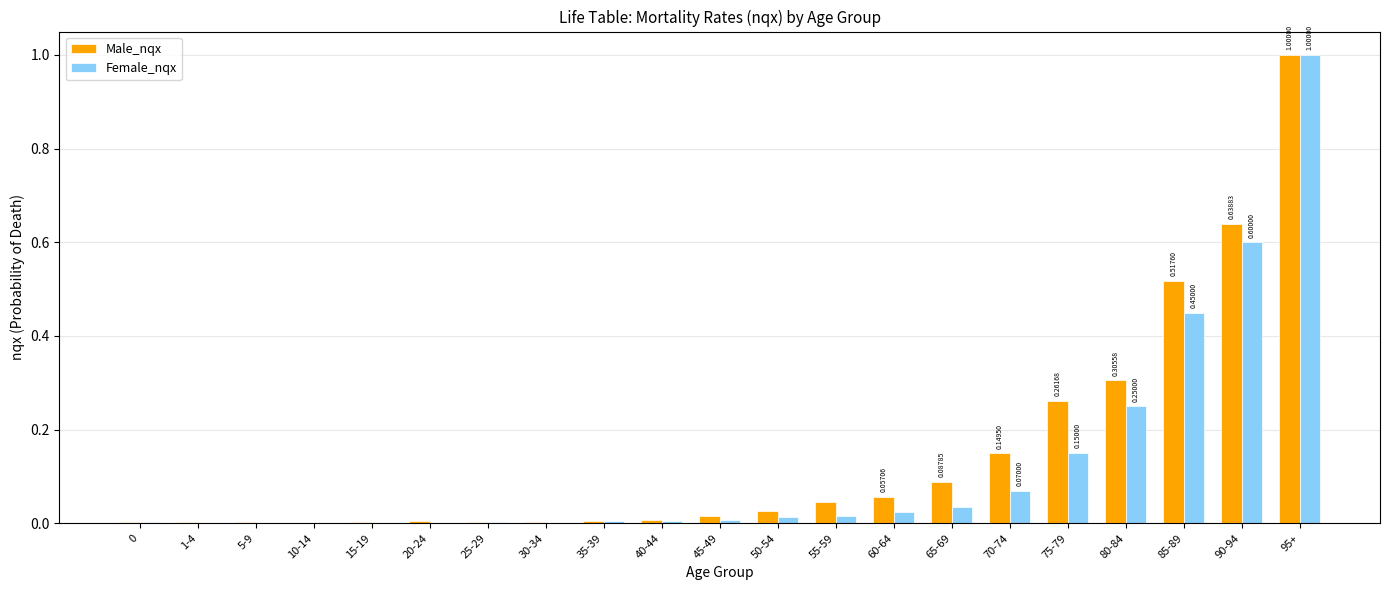

At which category is the sum across all series the highest?

95+